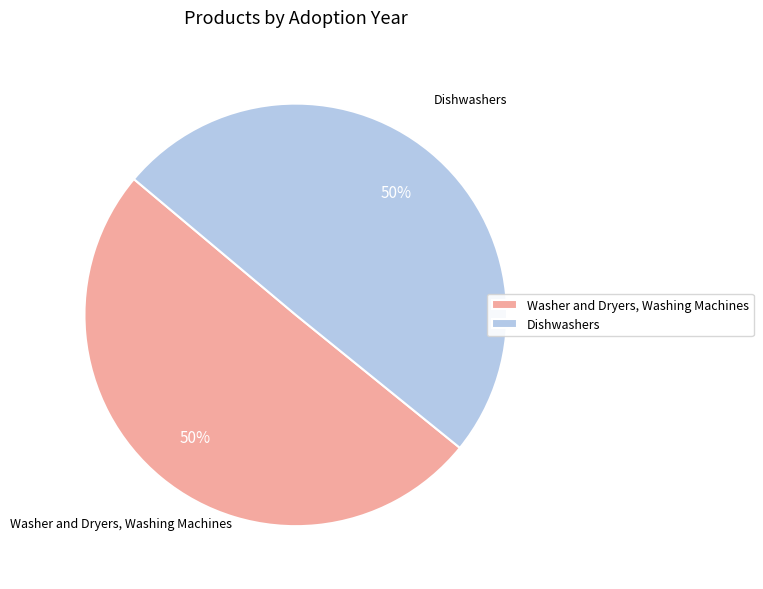

To the nearest percent, what is the combined percentage of Dishwashers and Washer and Dryers, Washing Machines?

100%